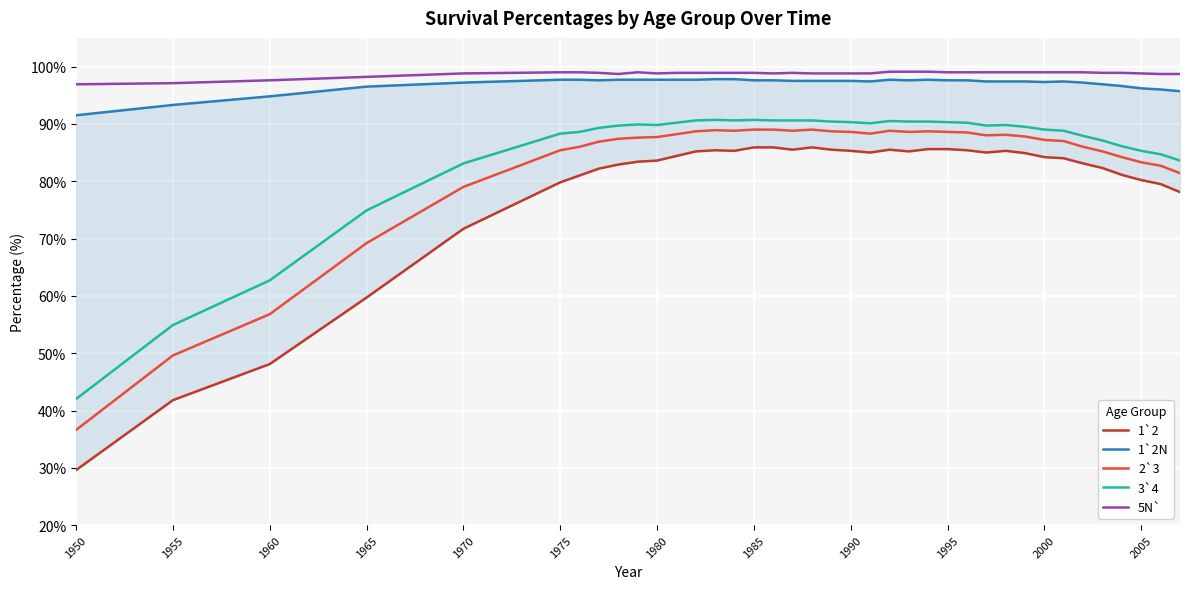

How many data points does each series have?

38